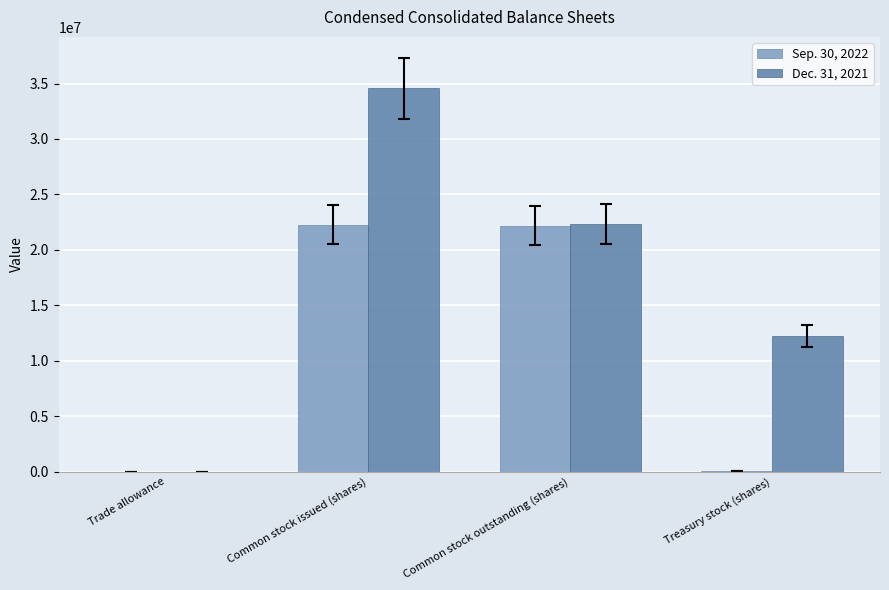

What value does the Sep. 30, 2022 series have at Common stock outstanding (shares)?

22187063